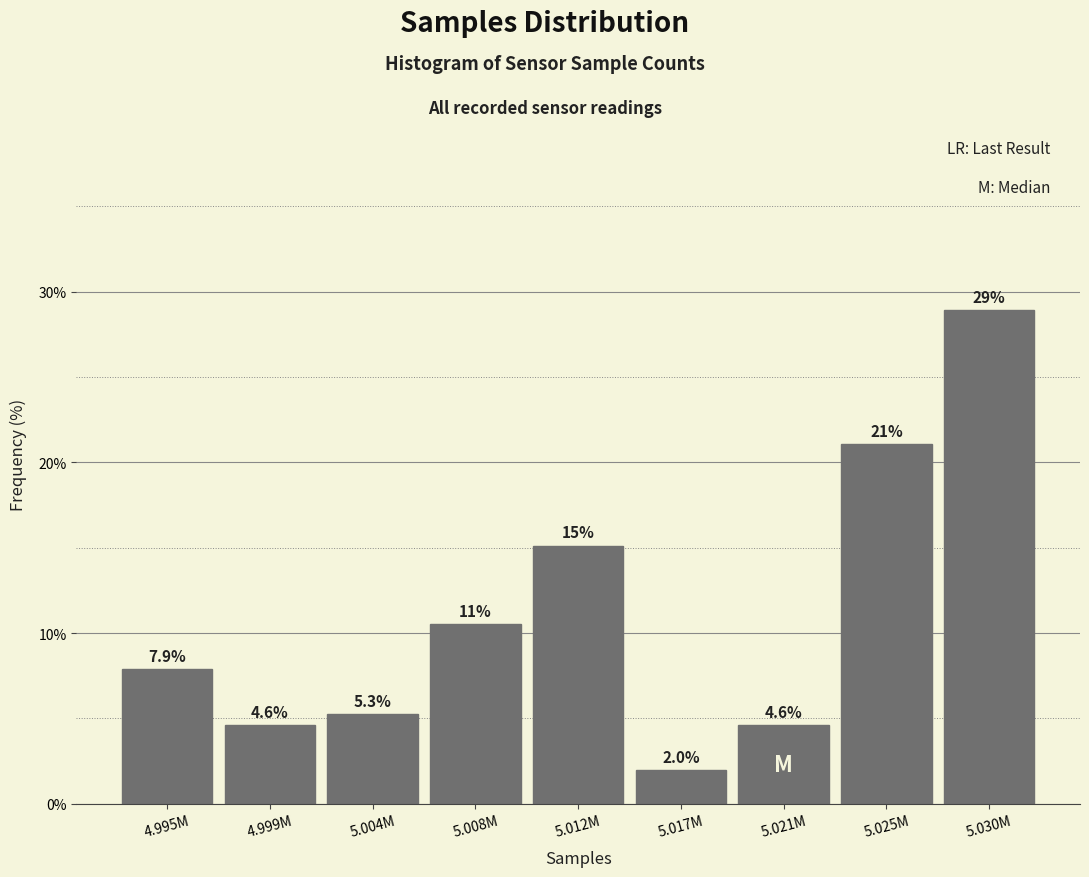

Reading left to right, what are all the values shown in this chart?

7.9	4.6	5.3	10.5	15.1	2.0	4.6	21.1	28.9